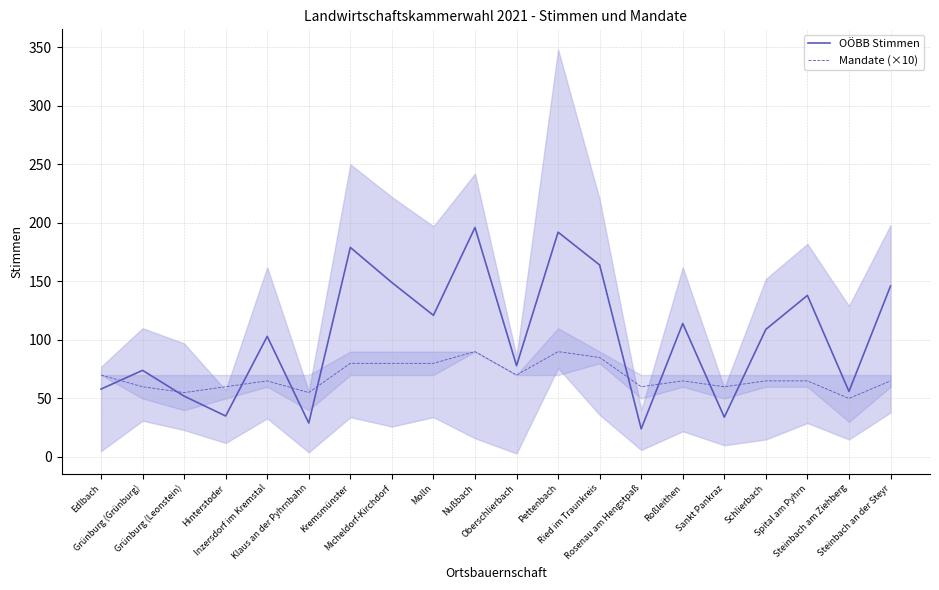

Which series ends up on top after the final intersection of OÖBB Stimmen and Mandate (×10)?

OÖBB Stimmen